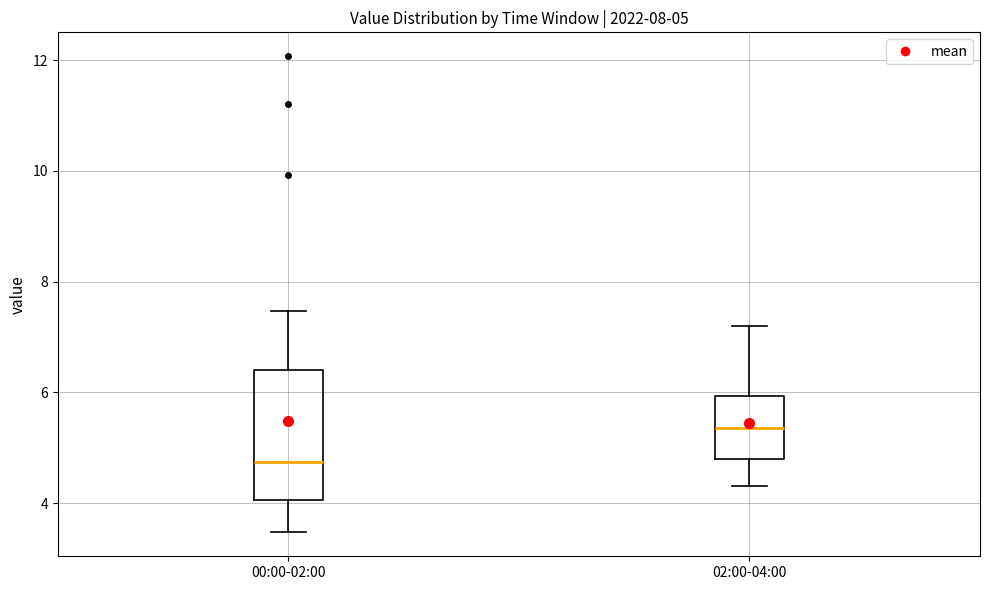

Which box has the highest median line?

02:00-04:00